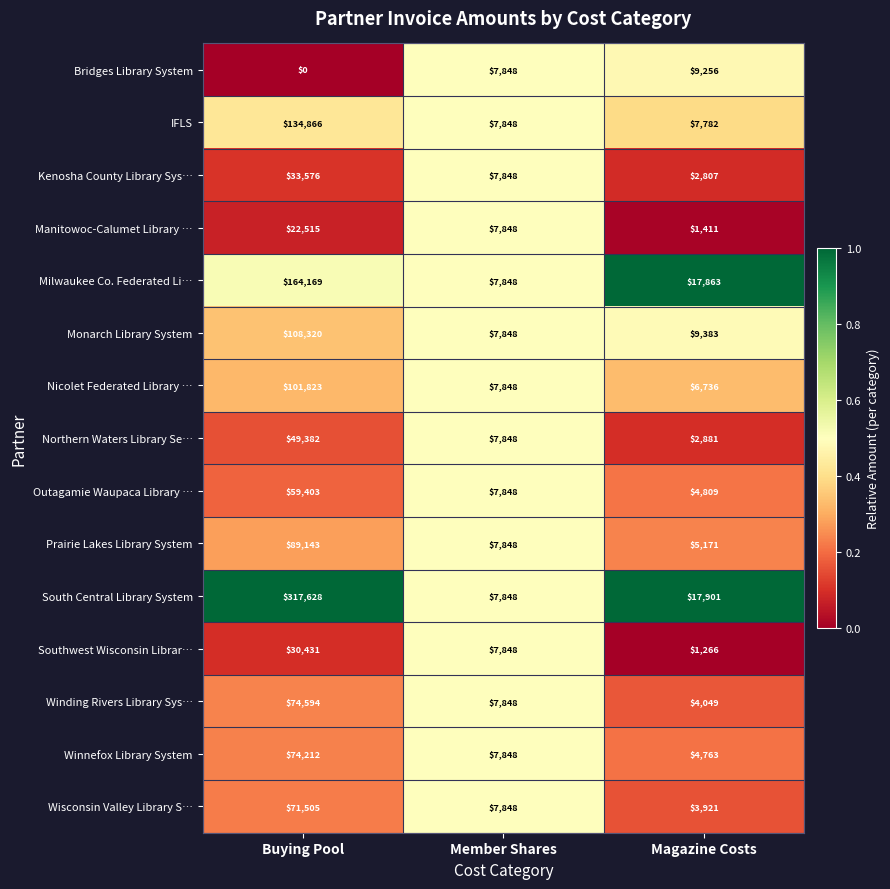

What is the greatest value displayed?

317628